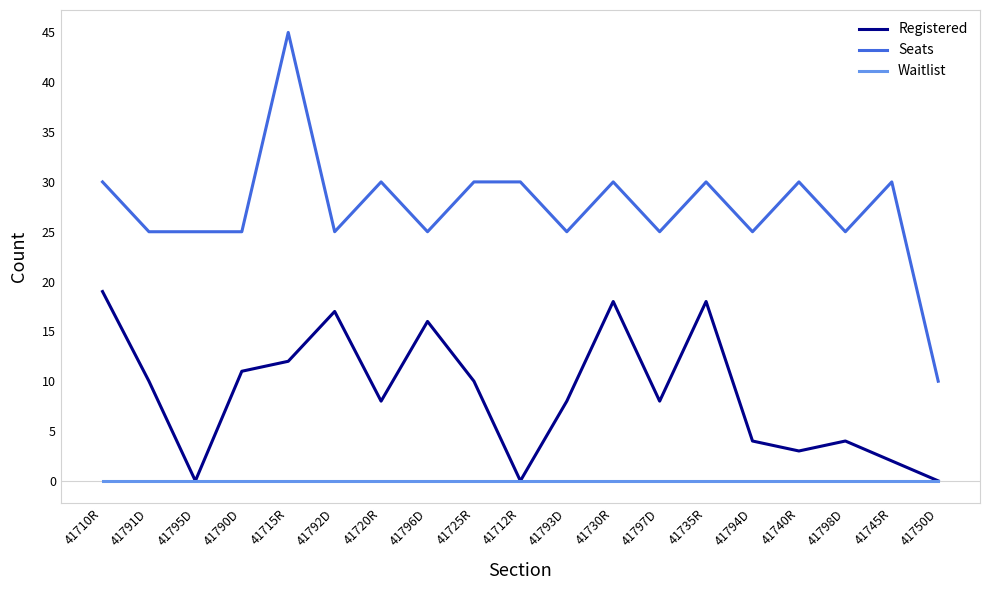

What position from the right is 41720R?

13